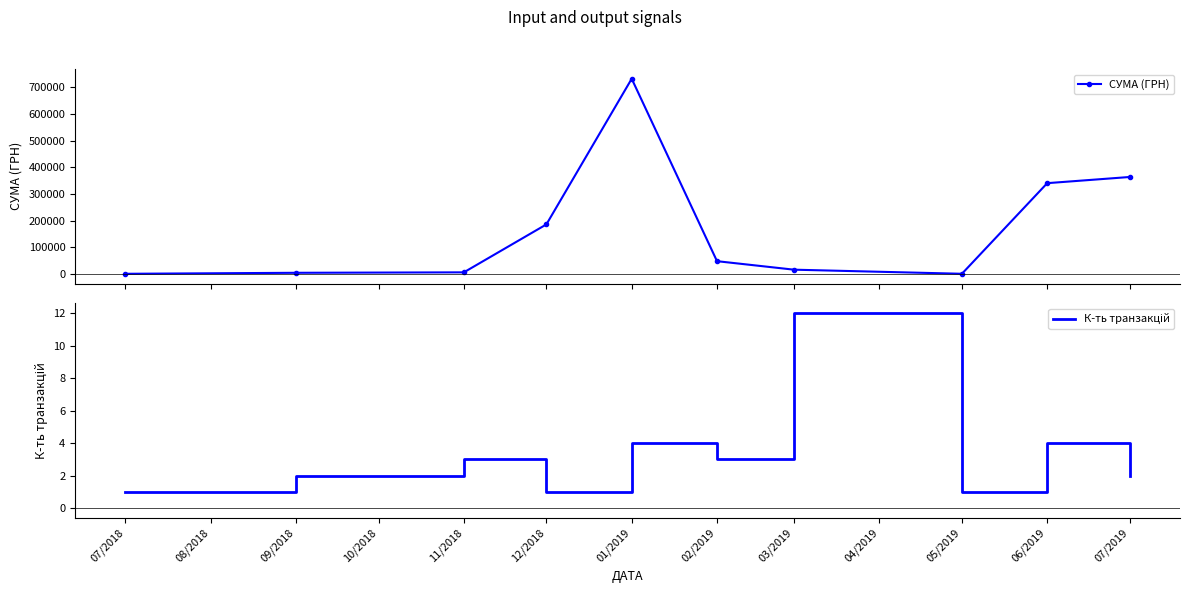

How many data points does each series have?

10